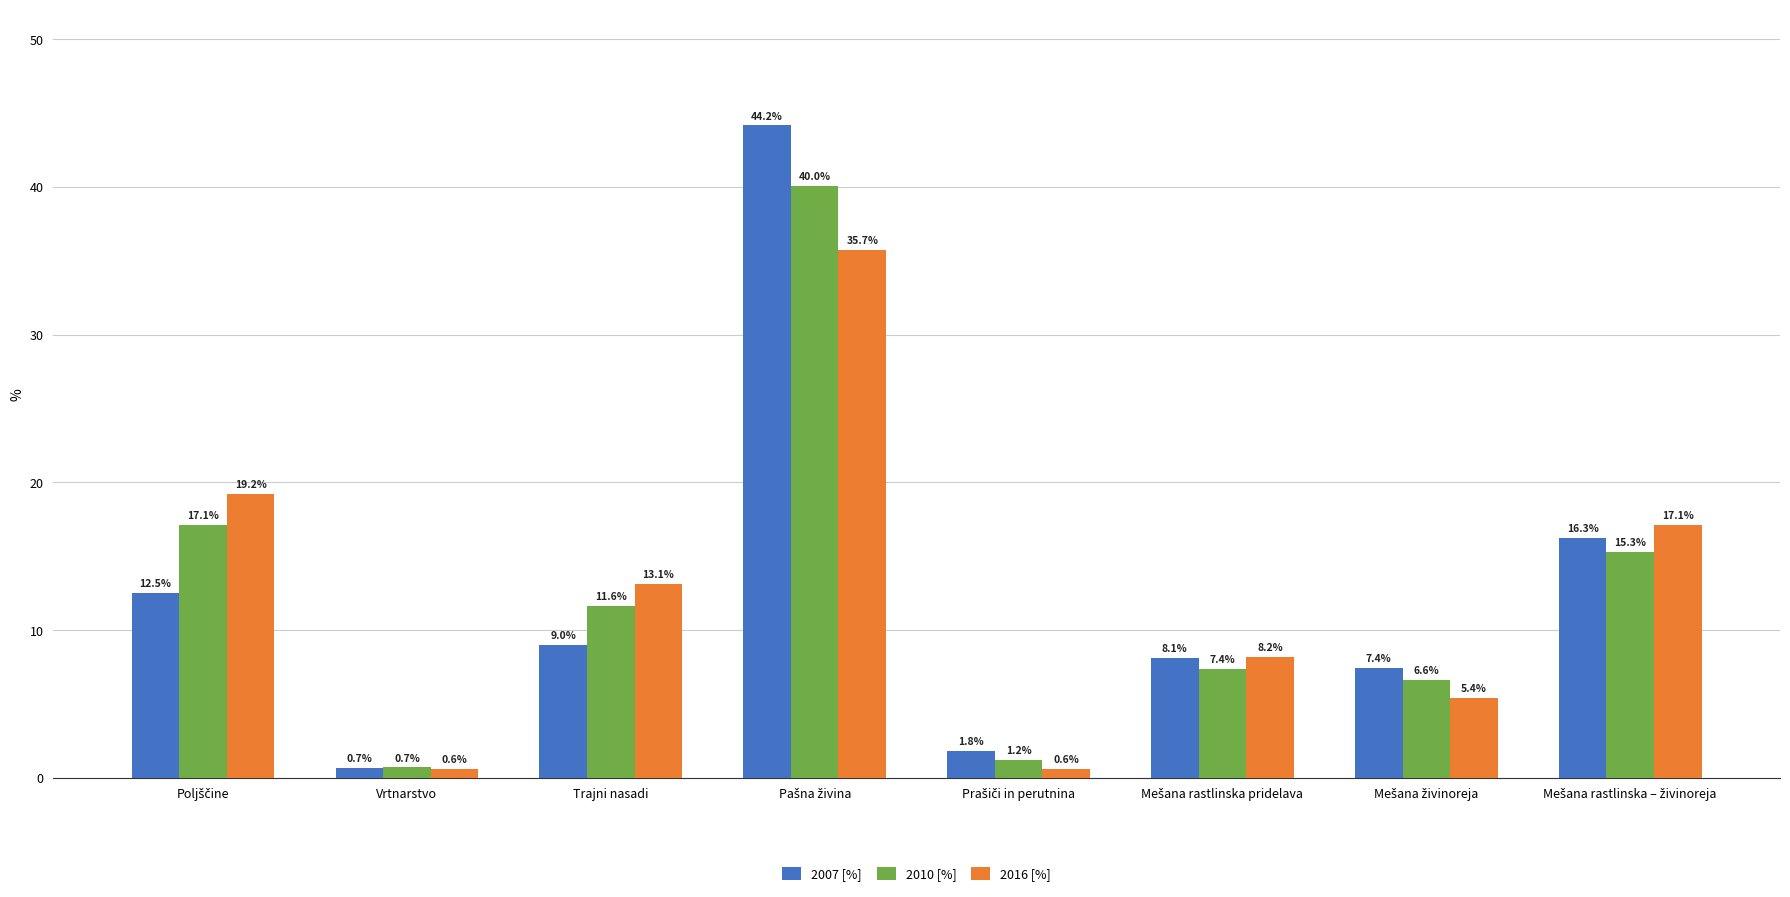

Which series has the largest range (max minus min)?

2007 [%]